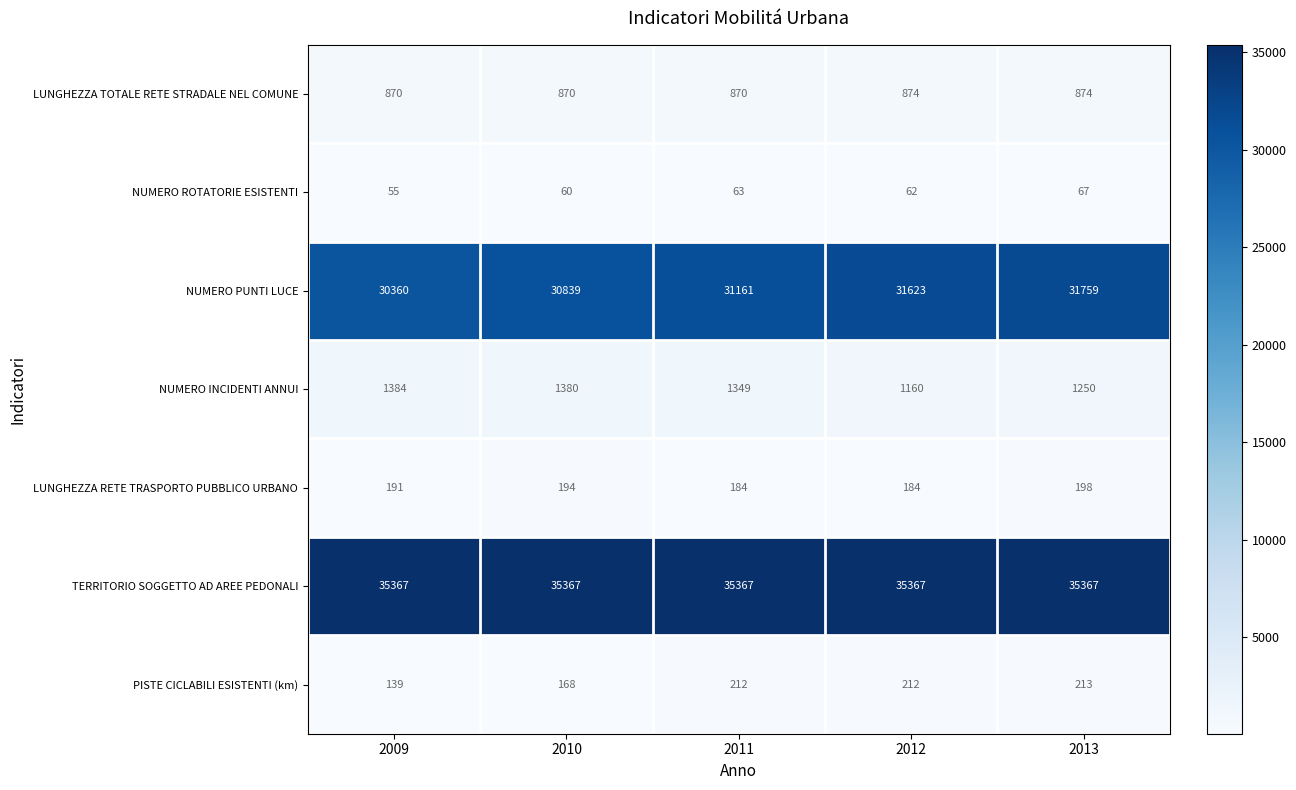

At which label does NUMERO ROTATORIE ESISTENTI reach its minimum?

2009